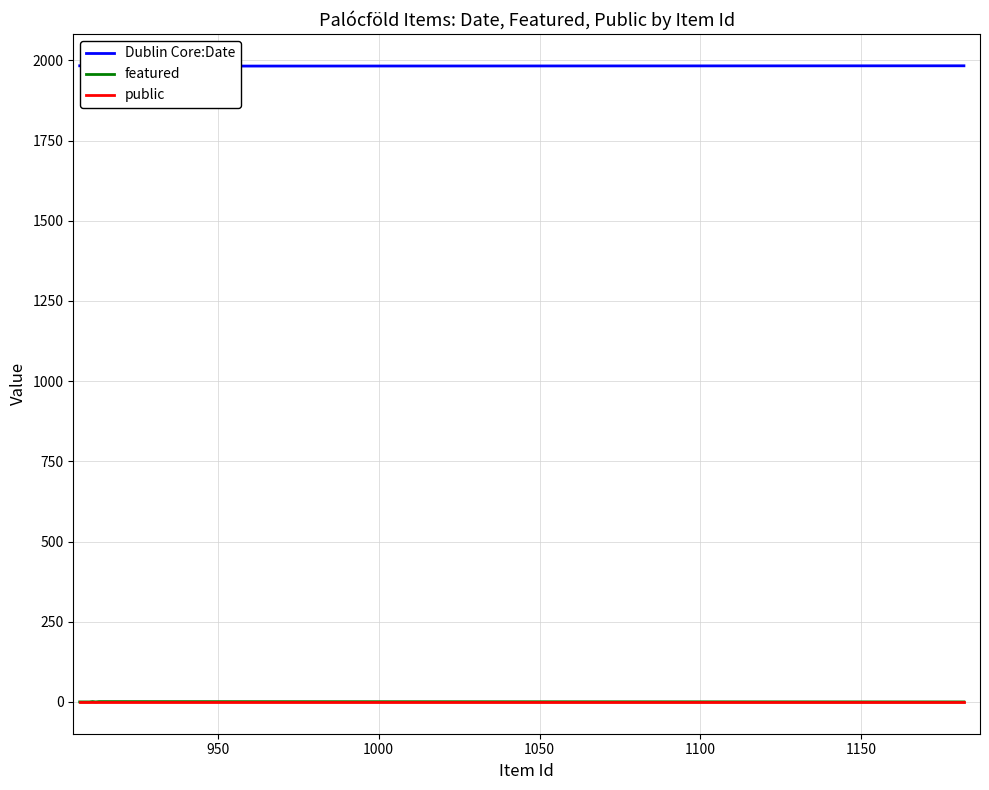

What is the maximum value shown in the chart?

1983